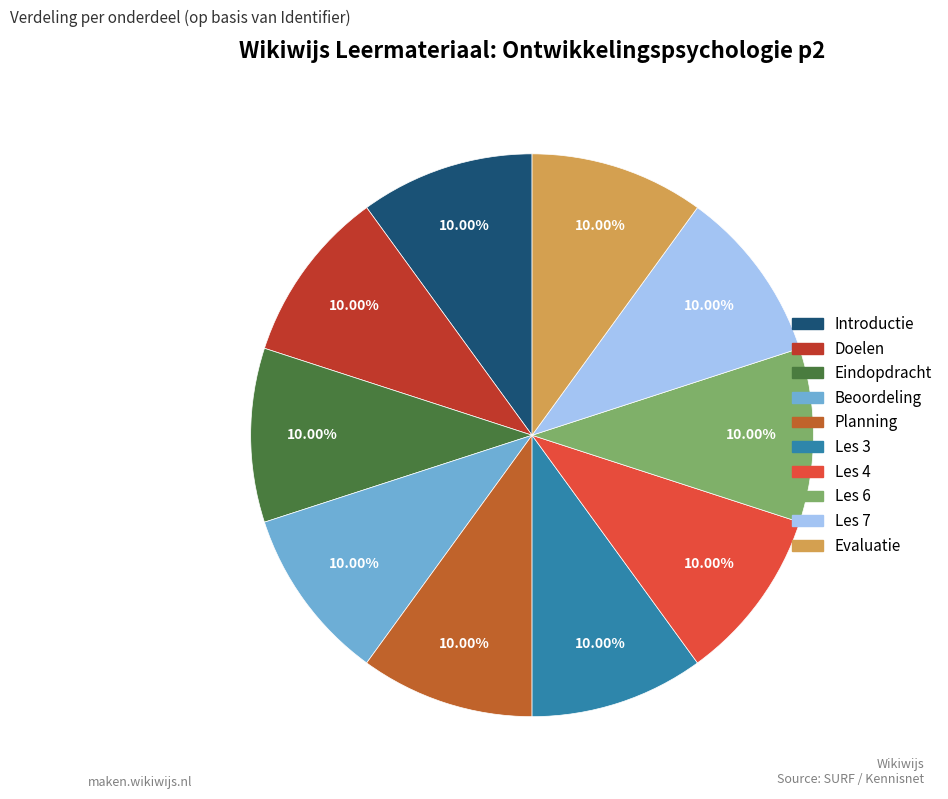

Is Les 7 the majority of the pie?

No